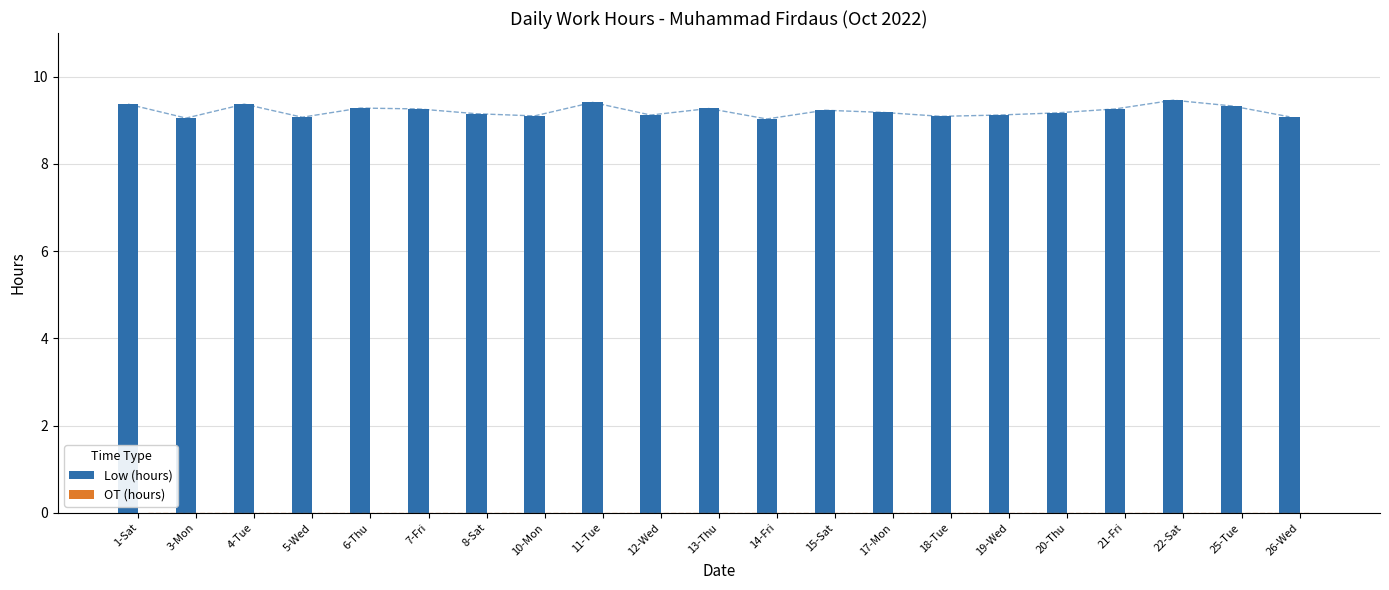

What is the maximum value shown in the chart?

9.5